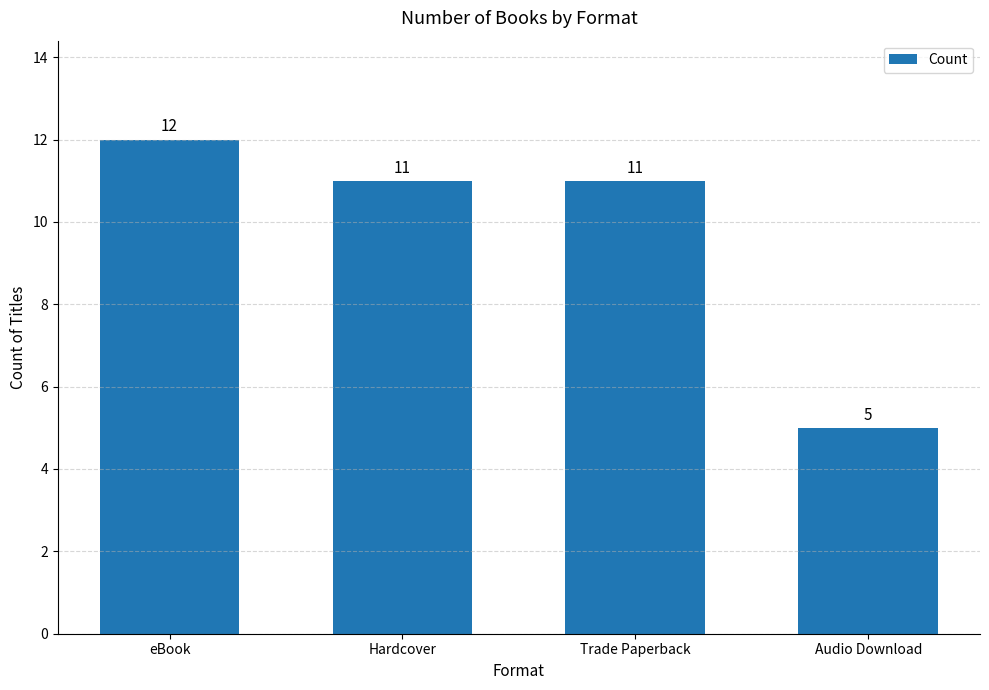

What is the label of the 4th bar from the left?

Audio Download